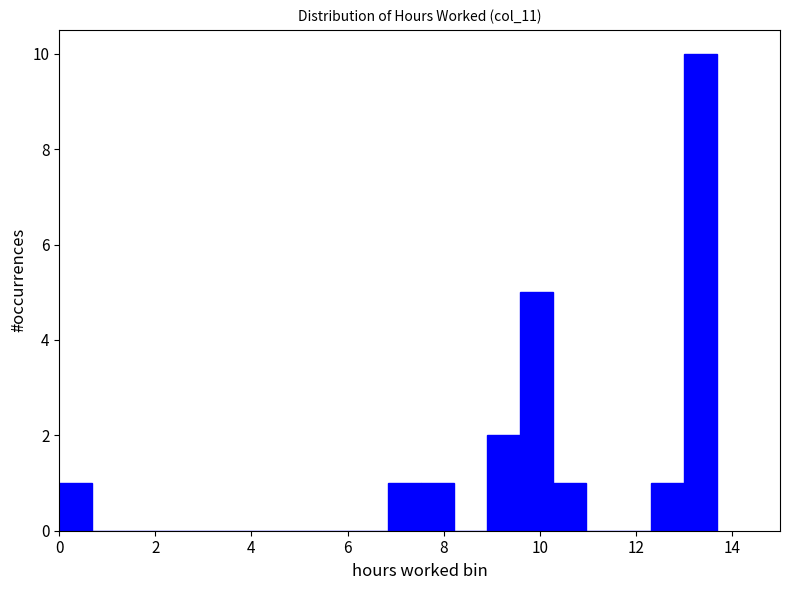

Around what value on the x-axis is the tallest bar? Give the approximate position of its centre, as read against the axis.

13.4